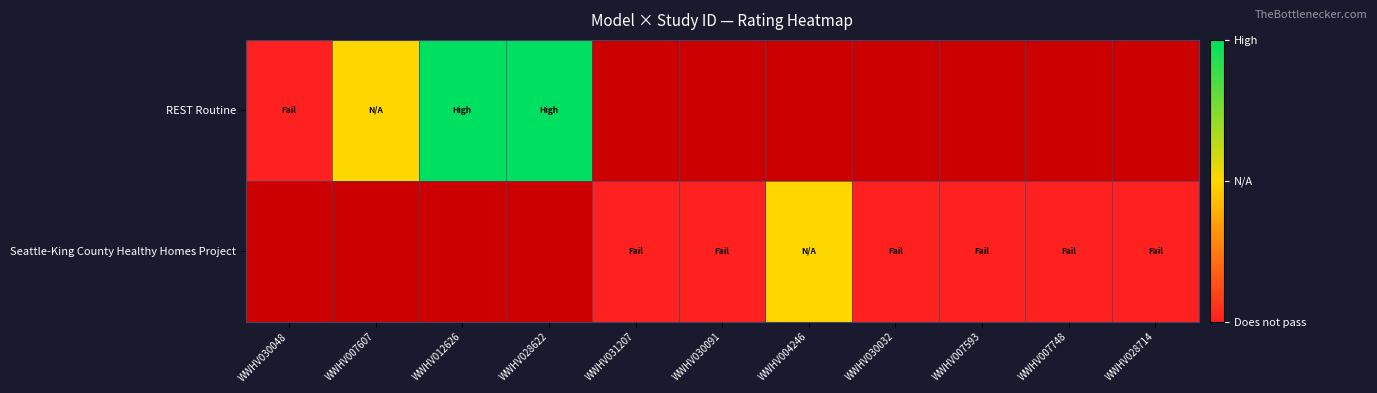

Which category has the lowest value in the REST Routine series?

WWHV030048